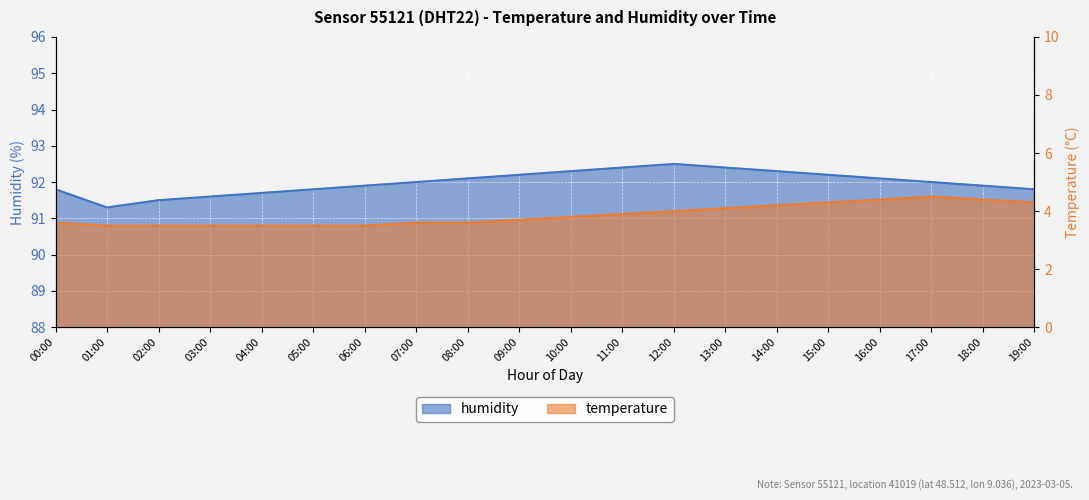

Which series has the largest total across all categories?

humidity